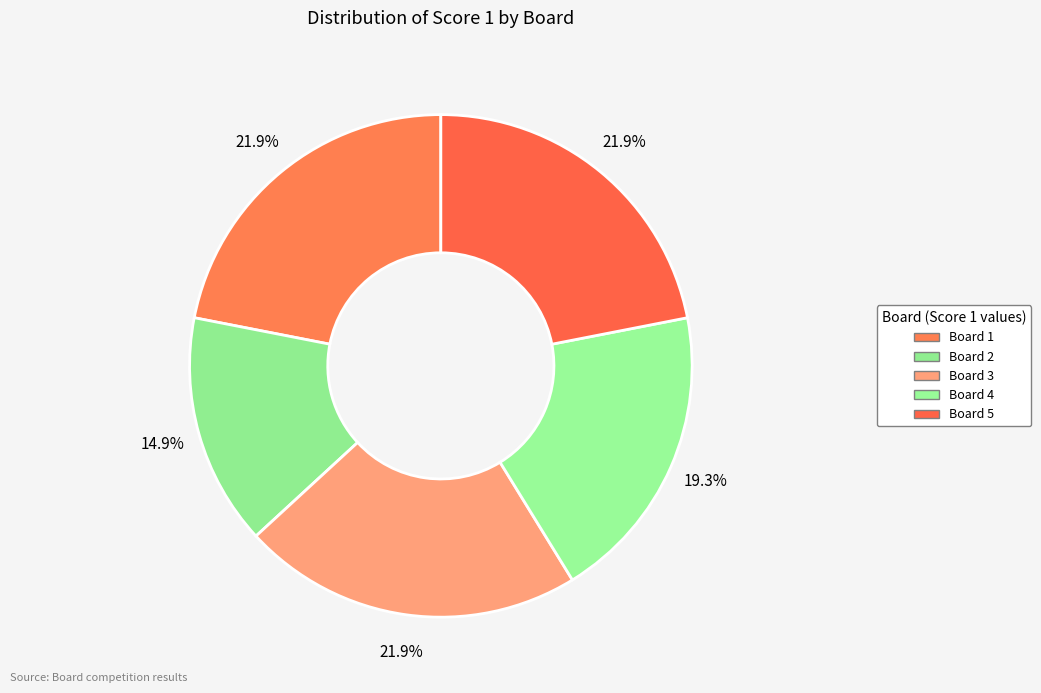

Which category has the smallest portion of the pie?

Board 2